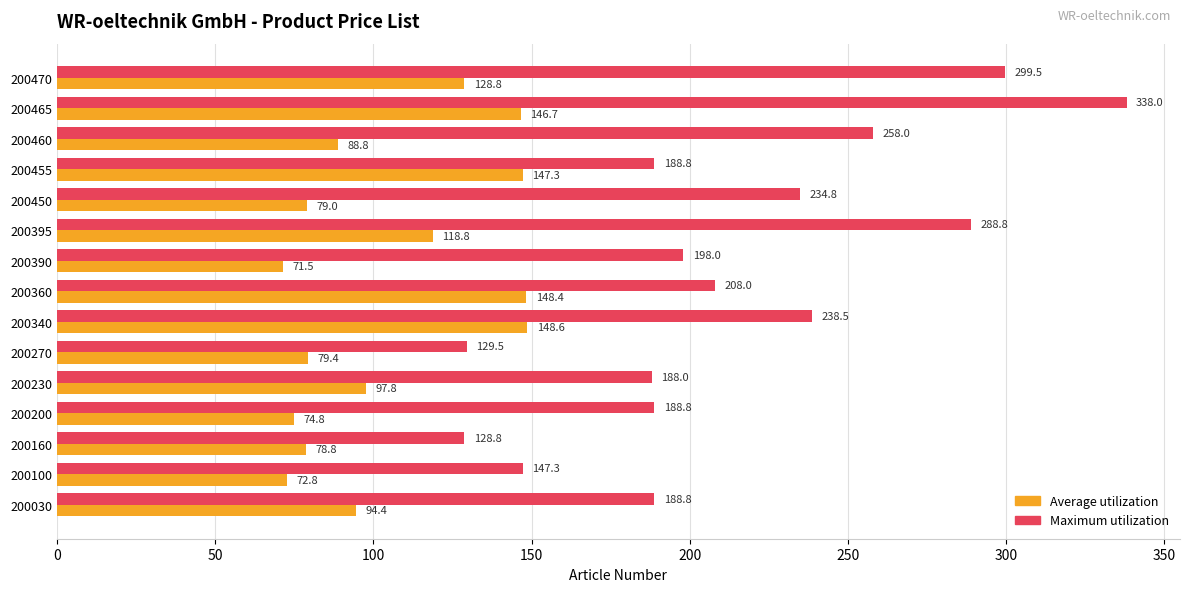

What is the sum of all Average utilization values?

1575.9